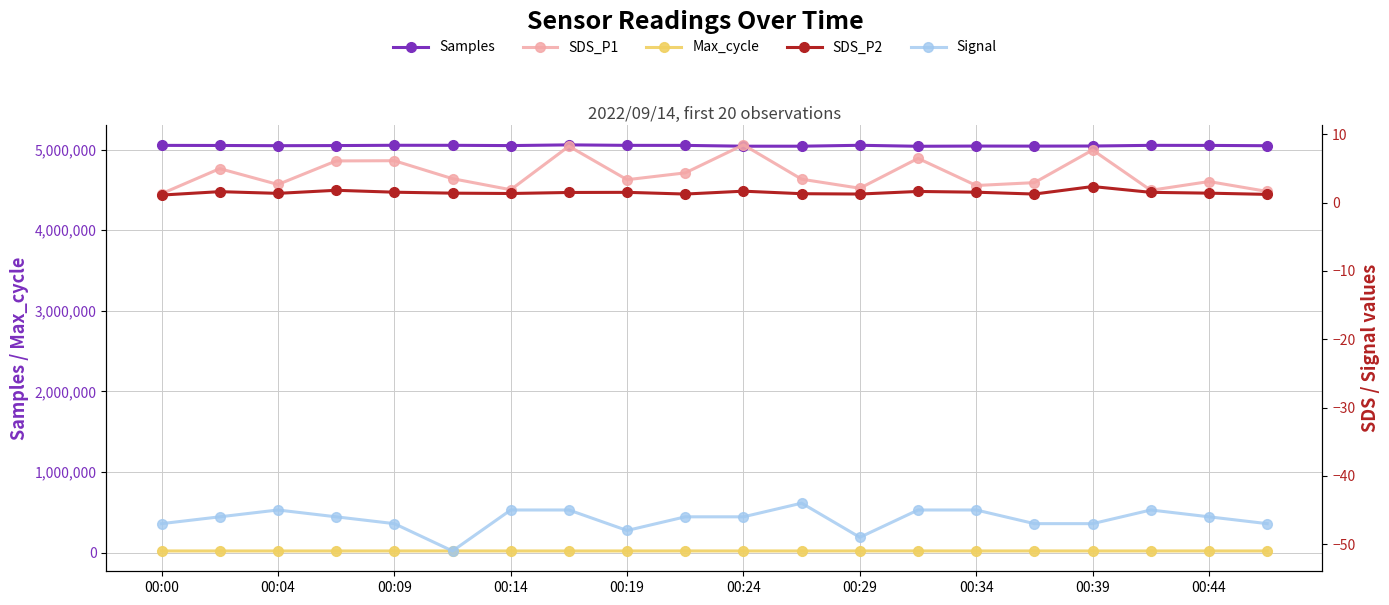

The value of SDS_P2 at 00:44 is 1.4. True or false?

True